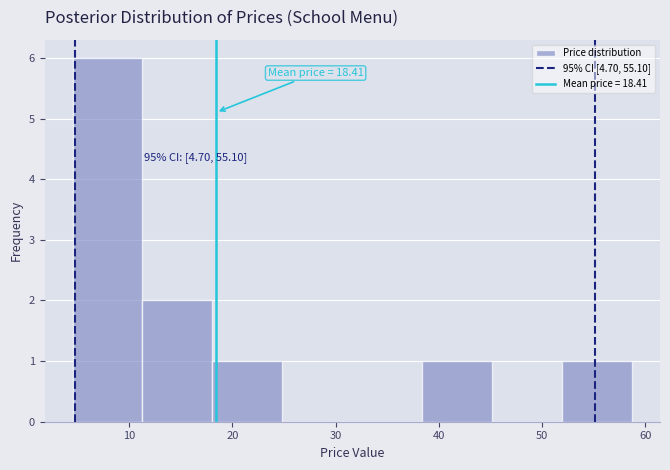

Over which range of the x-axis is the bar tallest?

5 to 11